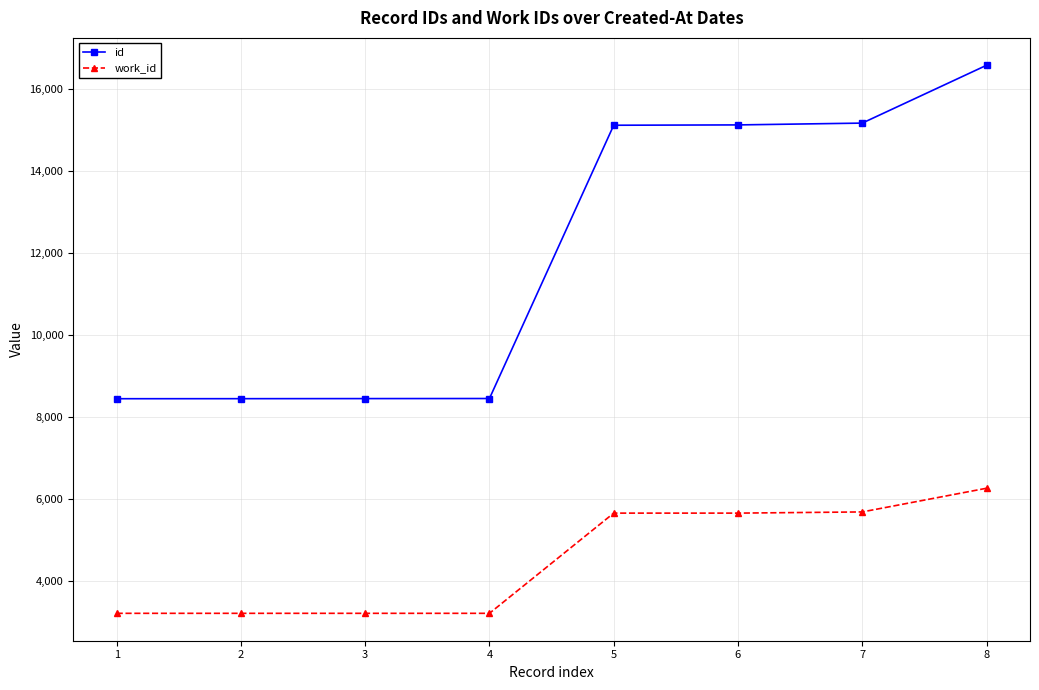

Count the number of data series in this chart.

2